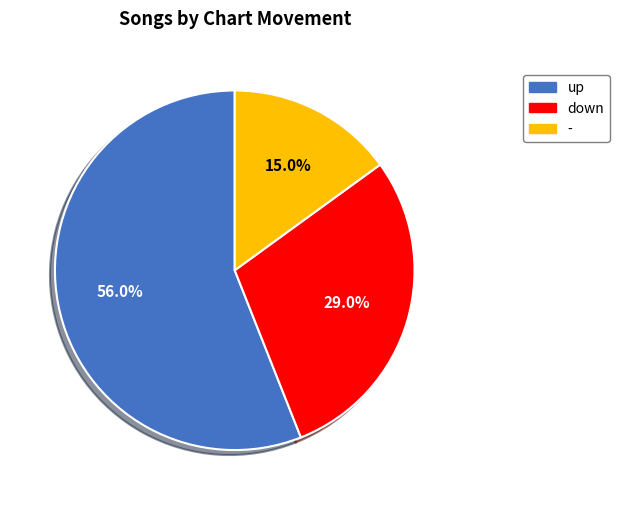

Which category accounts for the majority?

up